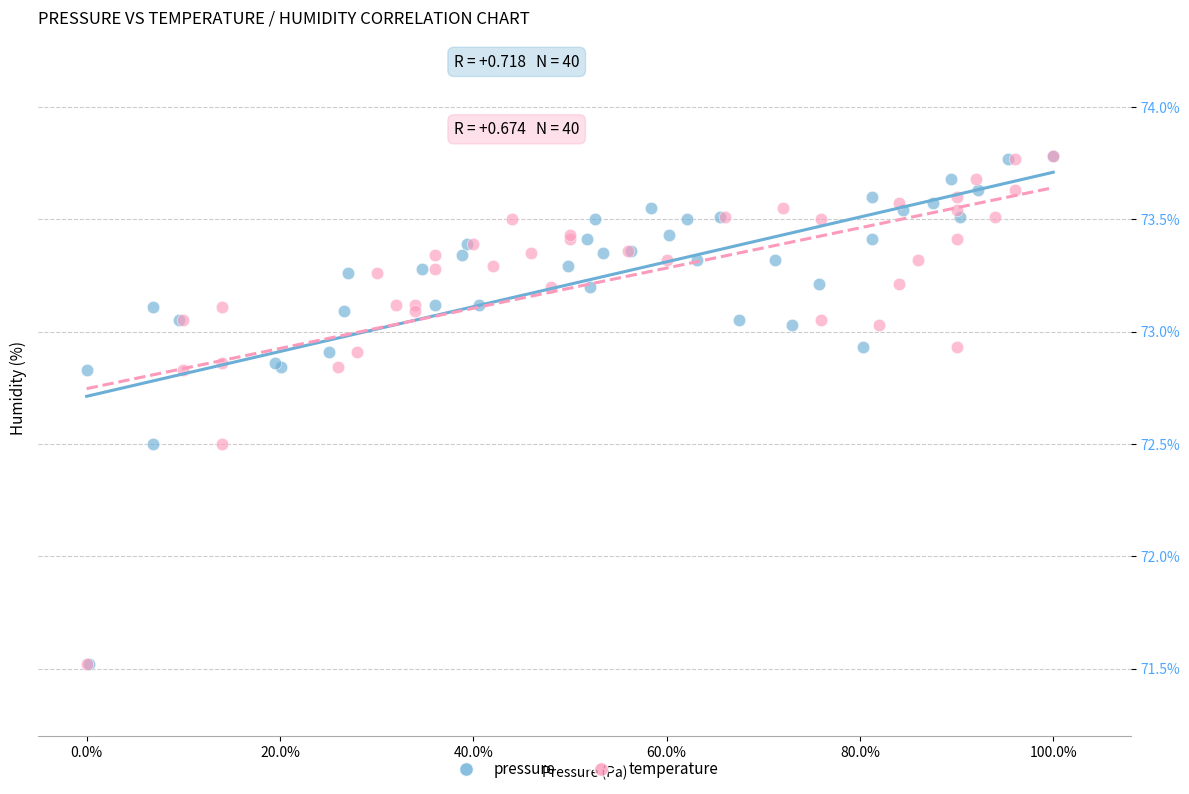

What are all the series names shown in the legend?

pressure, temperature